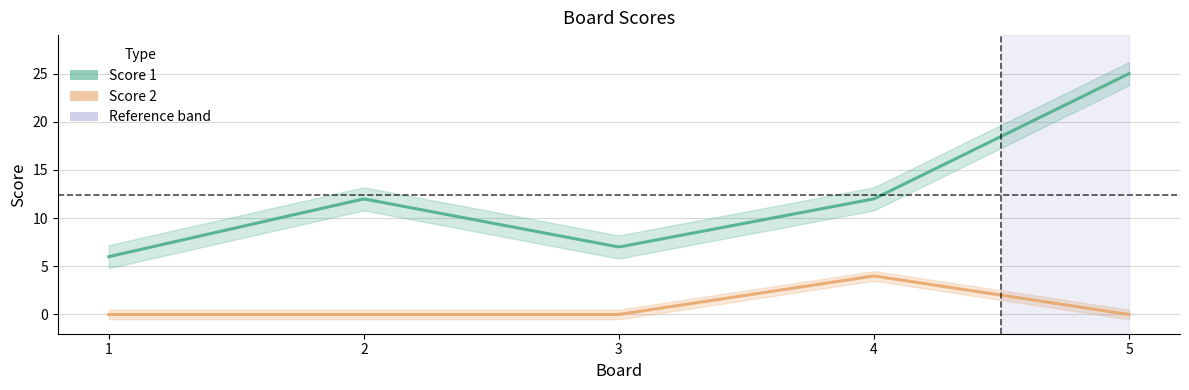

What is the approximate value of Score 1 at 5, to the nearest 10?

20